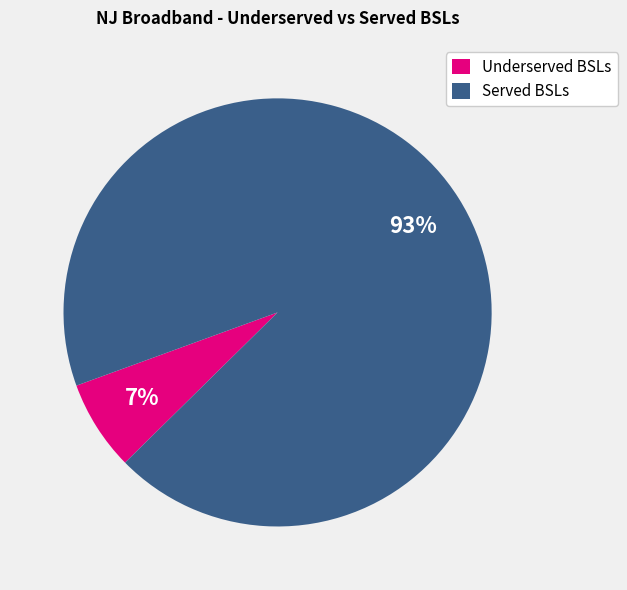

Which slice is the largest?

Served BSLs